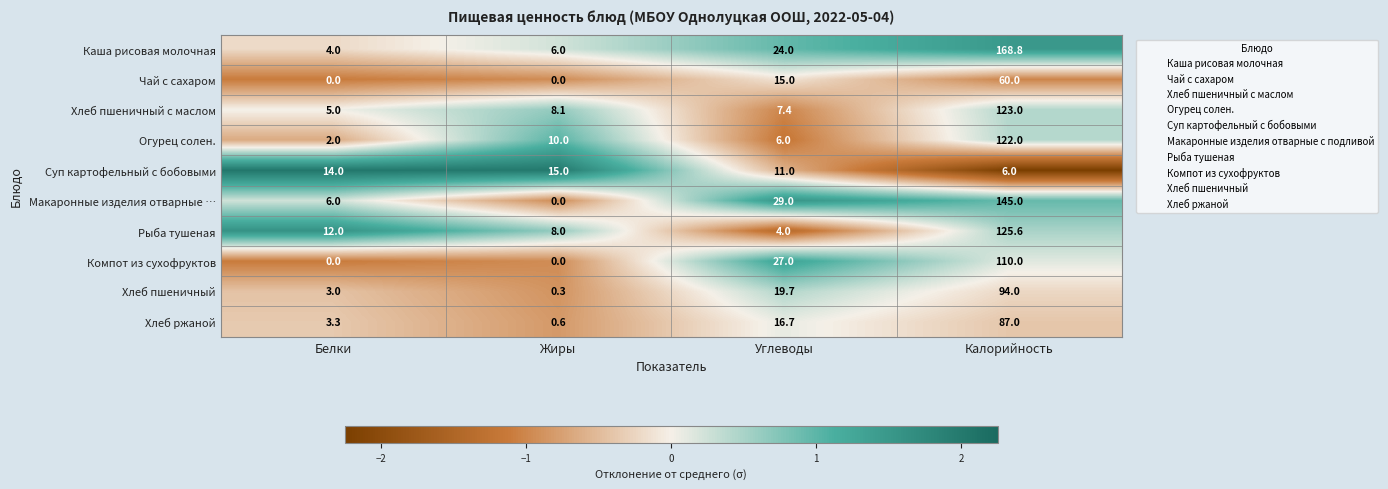

What is the spread (max minus min) of values at Углеводы?

25.0